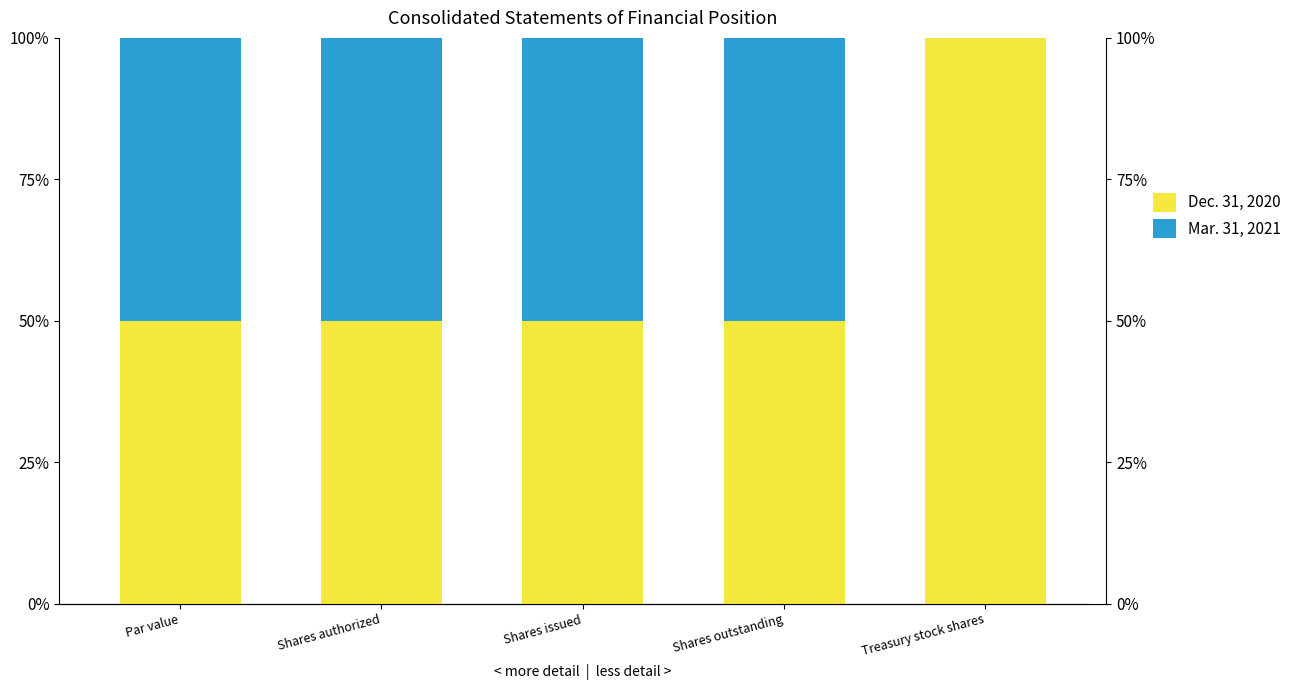

What is the total value across all series at Shares authorized?

100.0